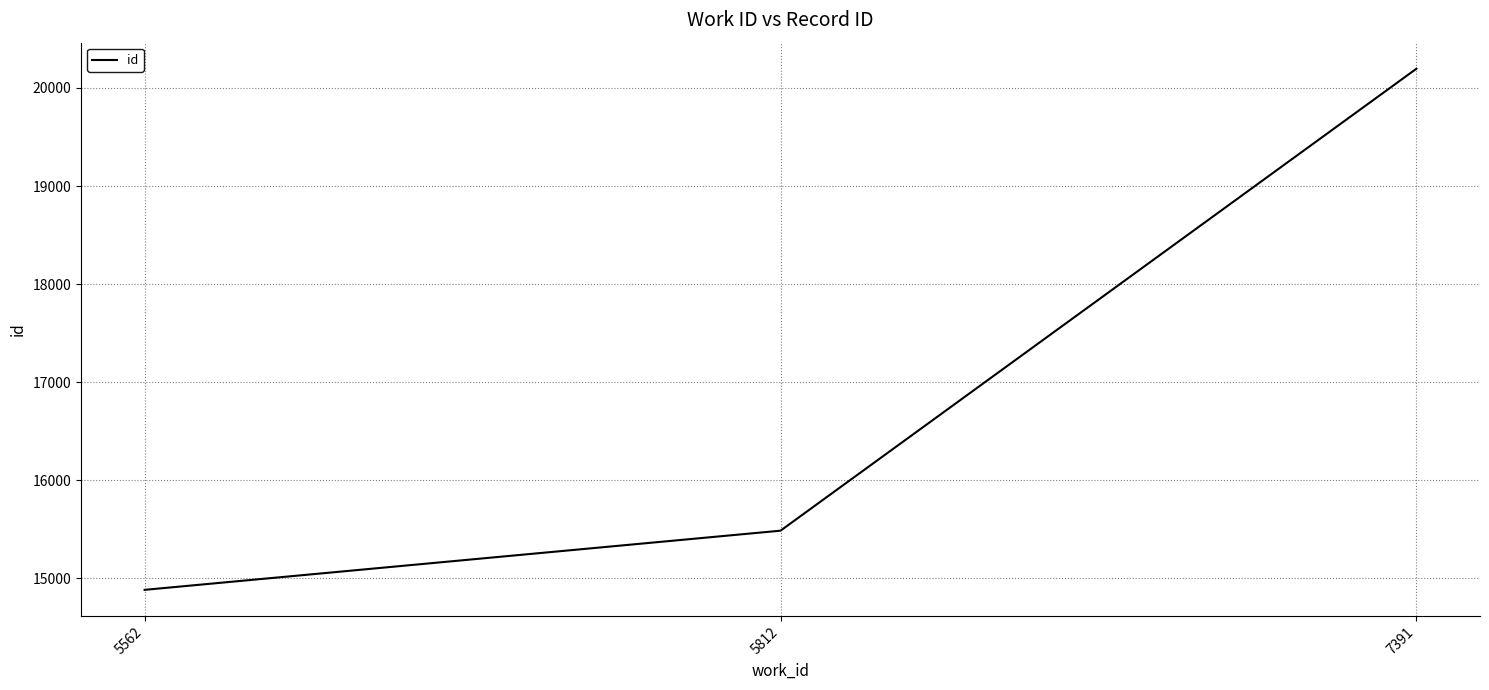

Which has a higher value, 7391 or 5812?

7391